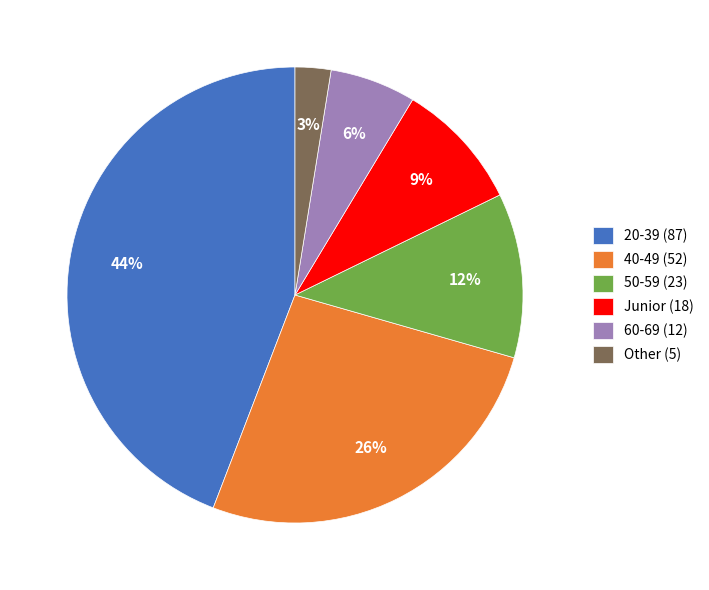

What is the largest slice in the pie chart?

20-39